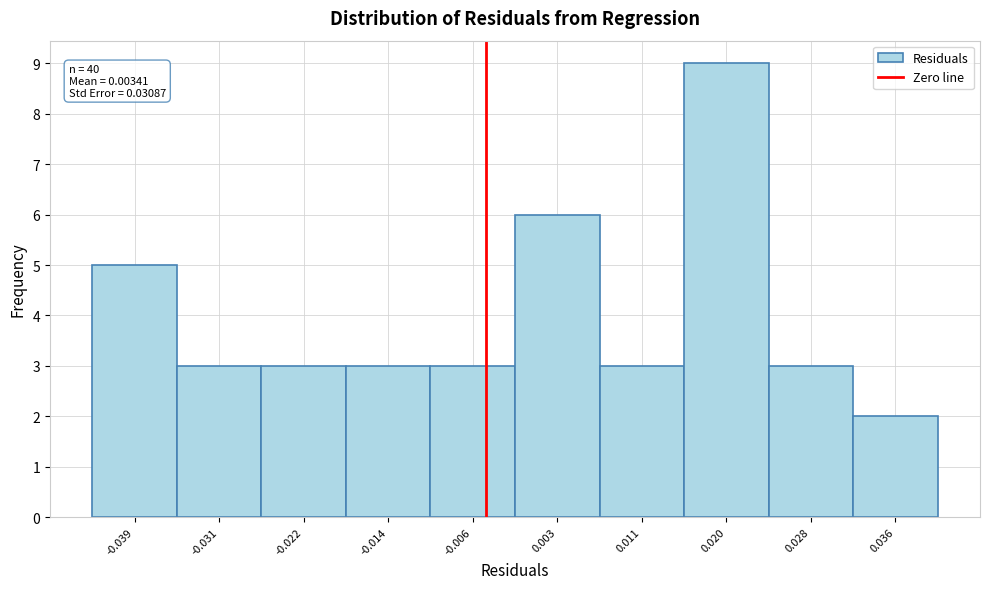

Reading right to left, list all the values displayed in this chart.

2	3	9	3	6	3	3	3	3	5